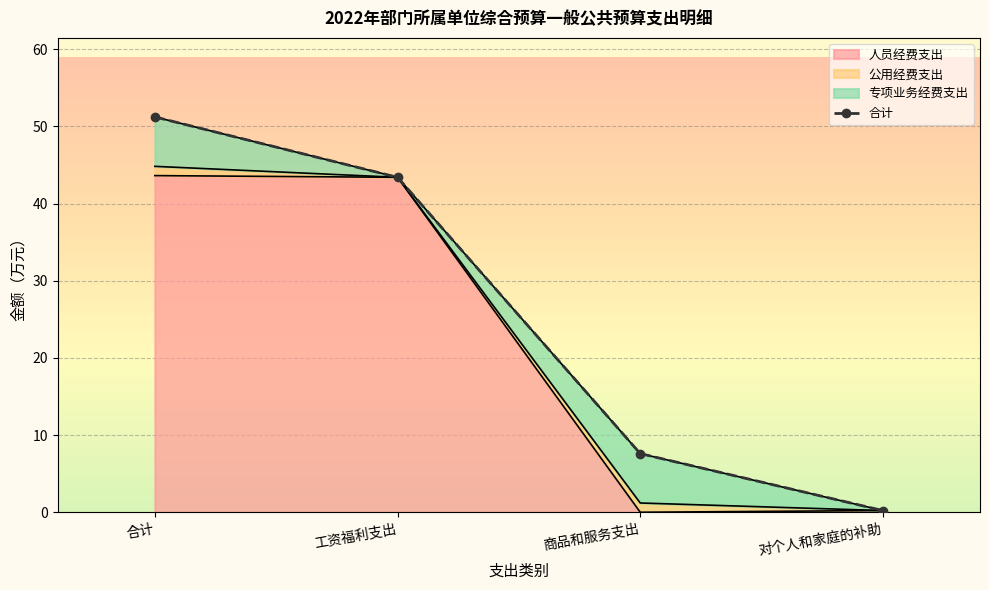

Reading left to right, transcribe all the data shown in this chart.

合计=51.2	工资福利支出=43.4	商品和服务支出=7.6	对个人和家庭的补助=0.2